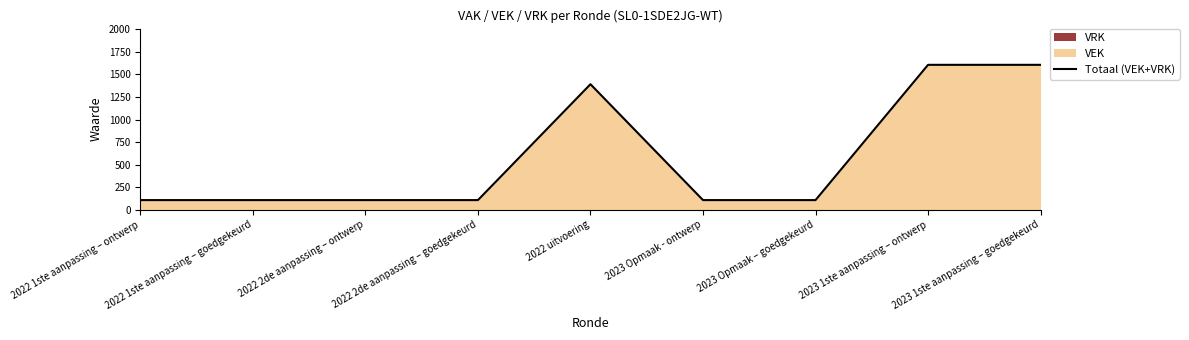

Reading left to right, list all the values displayed in this chart.

2022 1ste aanpassing – ontwerp=107	2022 1ste aanpassing – goedgekeurd=107	2022 2de aanpassing – ontwerp=107	2022 2de aanpassing – goedgekeurd=107	2022 uitvoering=1392	2023 Opmaak - ontwerp=107	2023 Opmaak – goedgekeurd=107	2023 1ste aanpassing – ontwerp=1607	2023 1ste aanpassing – goedgekeurd=1607